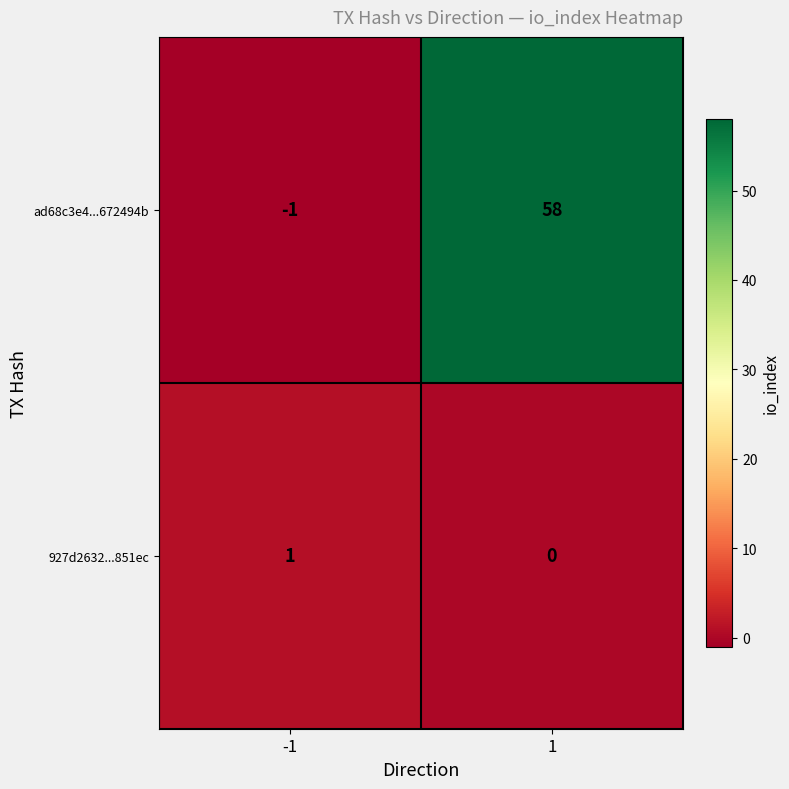

Which label corresponds to the largest value in the chart?

1